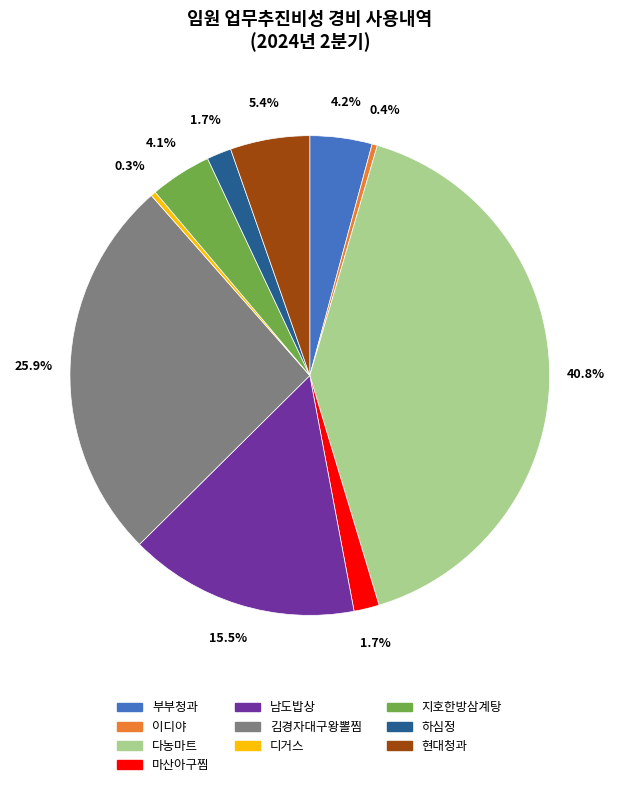

Is there a majority slice in this chart?

No